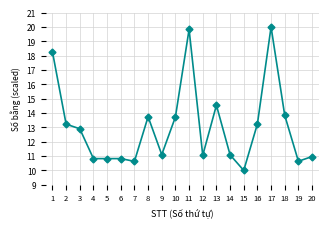

Between 18 and 16, which is larger?

18